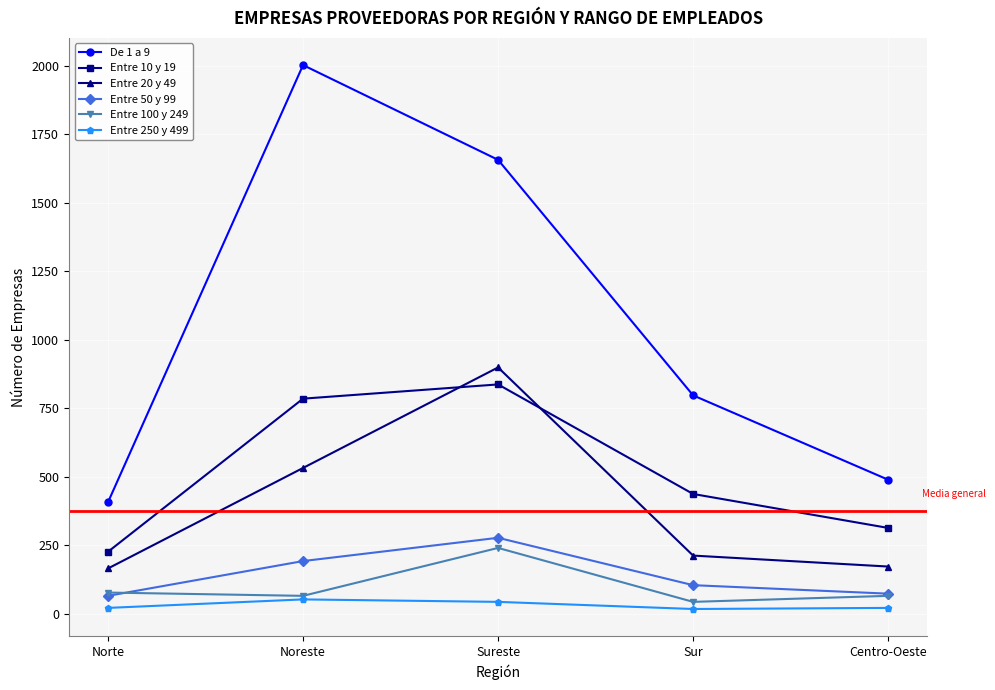

How many interior local peaks does the Entre 20 y 49 series have?

1